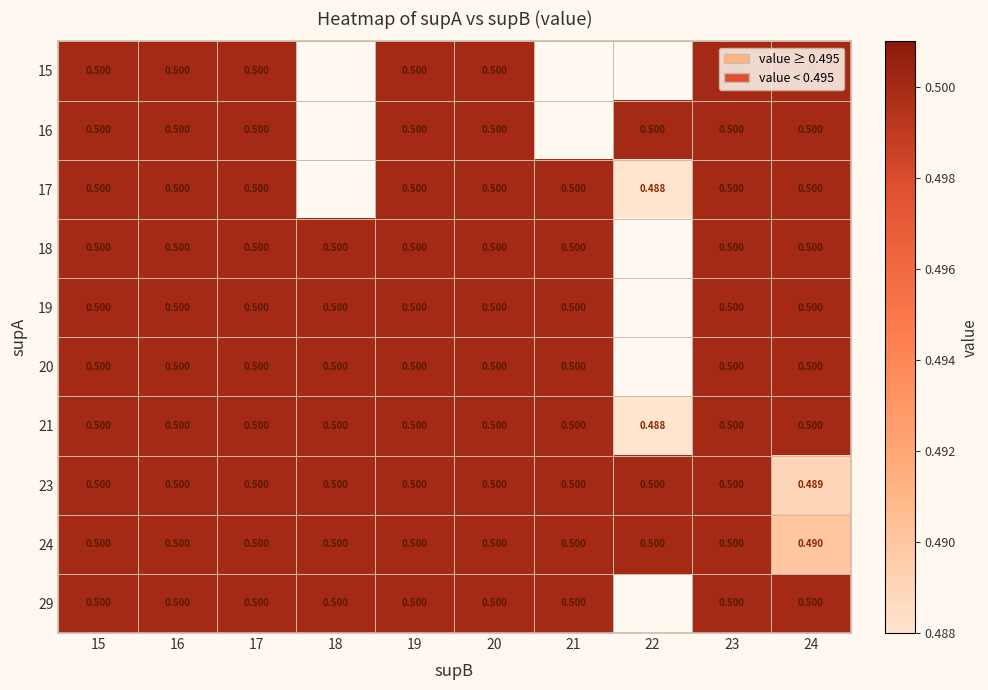

At how many categories does at least one series exceed 0?

10